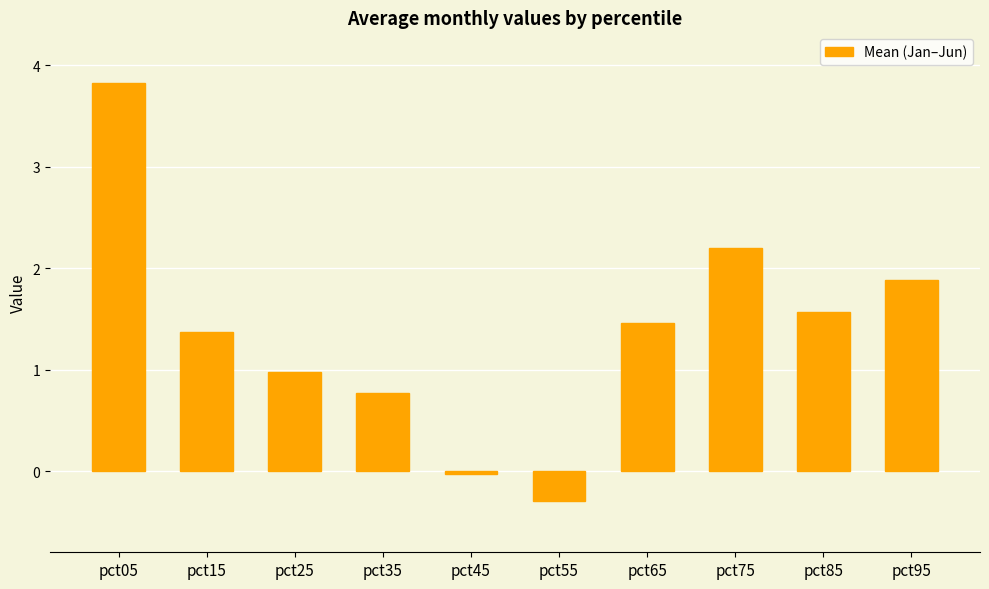

What is the change in value from pct15 to pct35?

-0.6